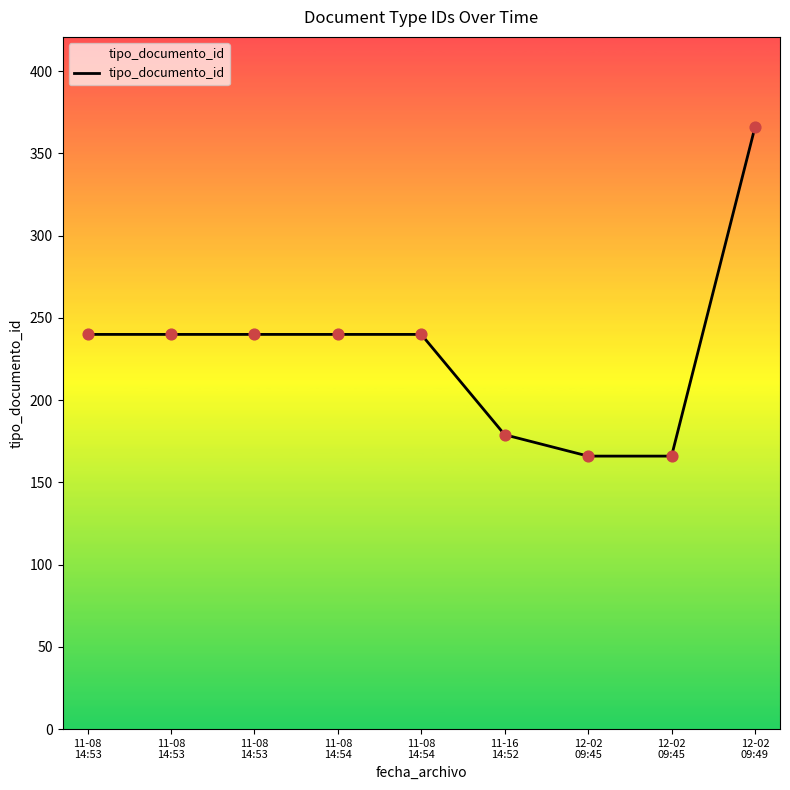

What is the change in value from 11-16
14:52 to 12-02
09:45?

-13